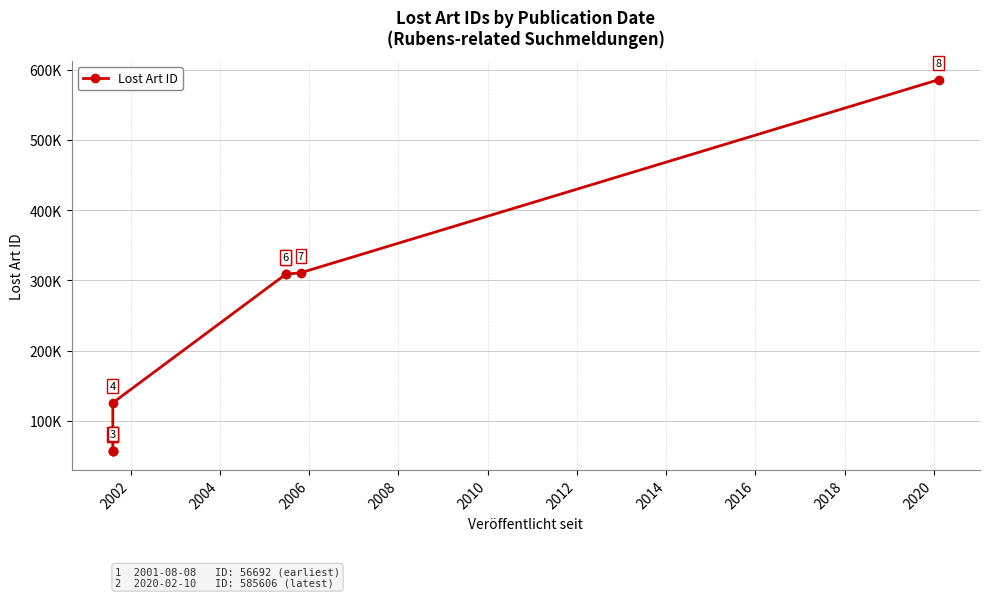

What is the difference between the second highest and second lowest values?

254198